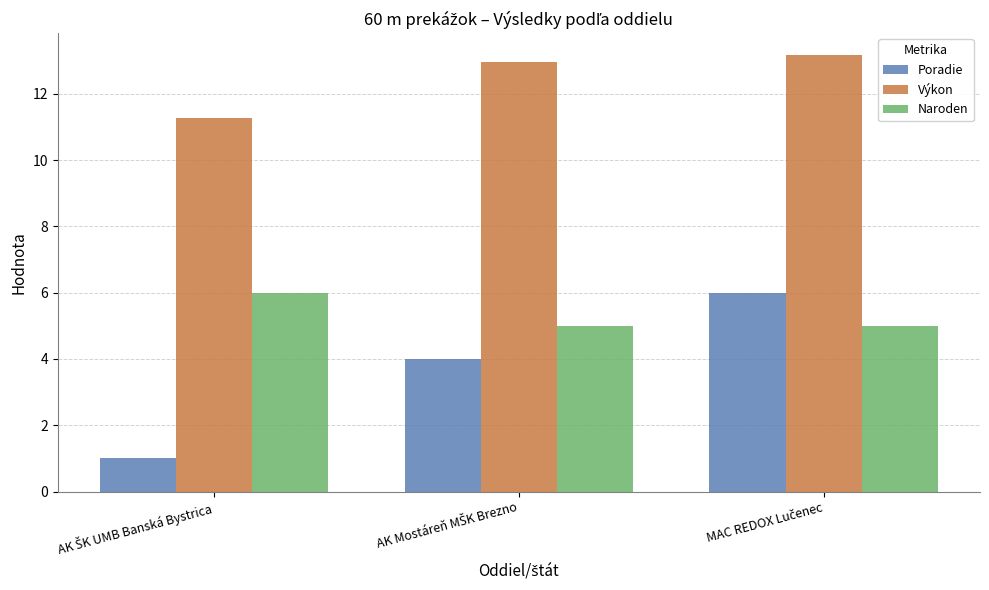

How many bars are there in each group?

3